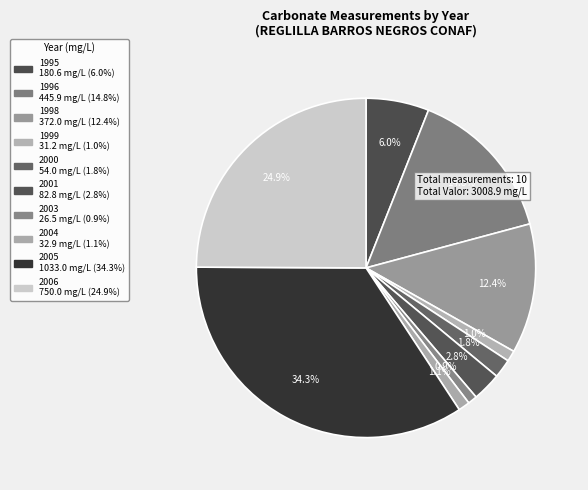

Rank the categories by value from lowest to highest.

2003, 1999, 2004, 2000, 2001, 1995, 1998, 1996, 2006, 2005